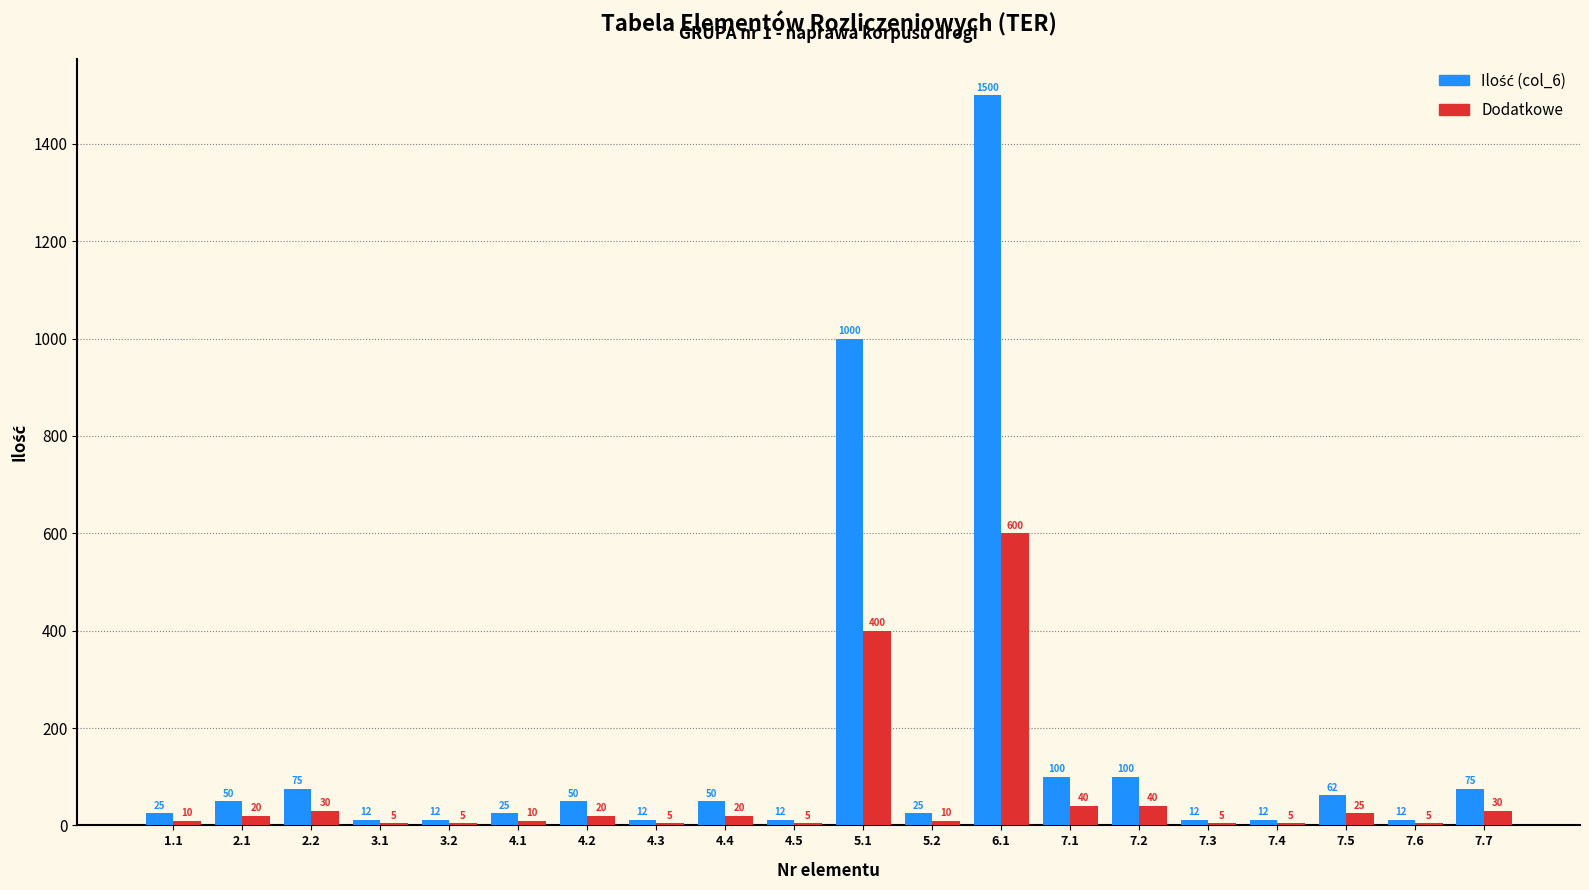

What is the difference between the highest and lowest values at 4.5?

7